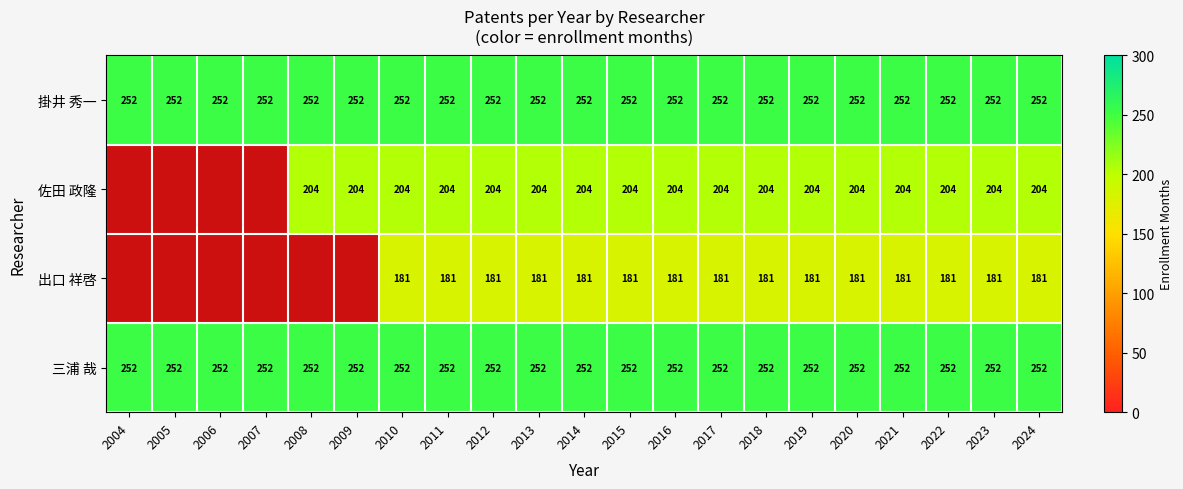

What is the total value across all series at 2011?

889